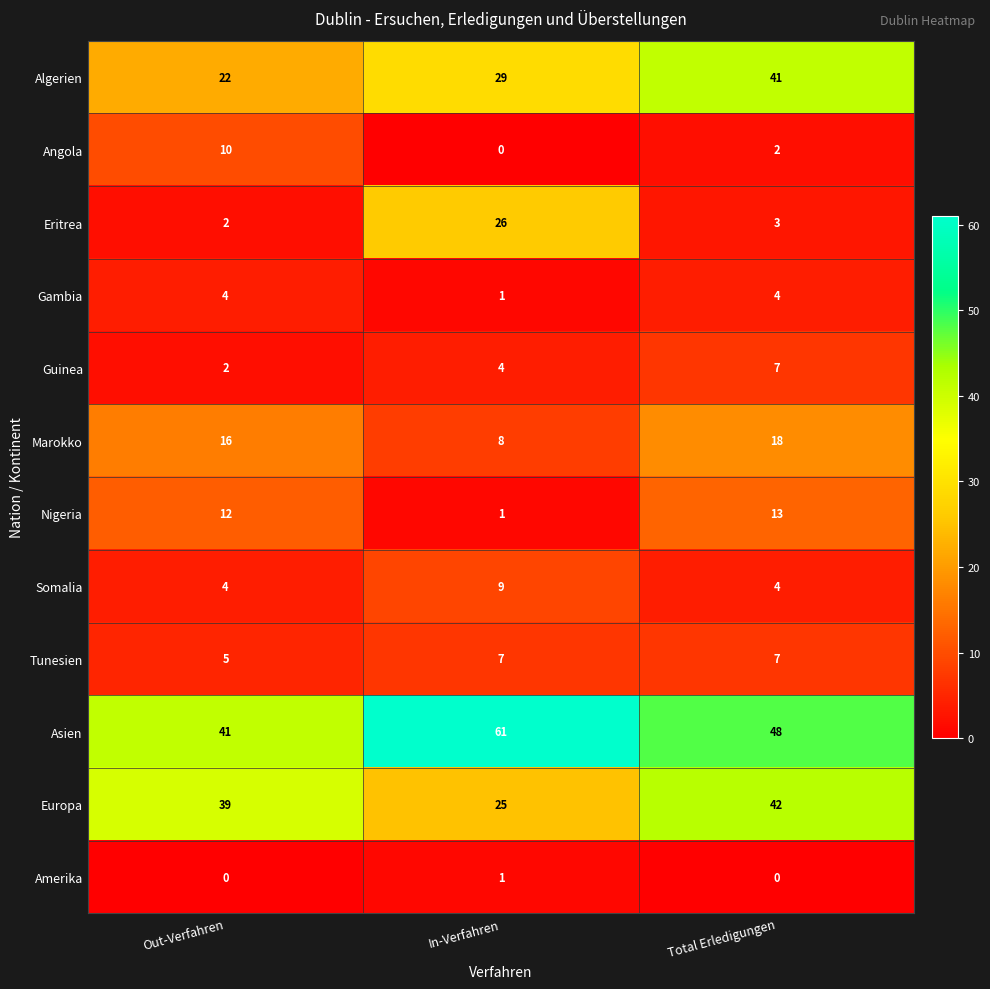

Read the Somalia value at Out-Verfahren.

4